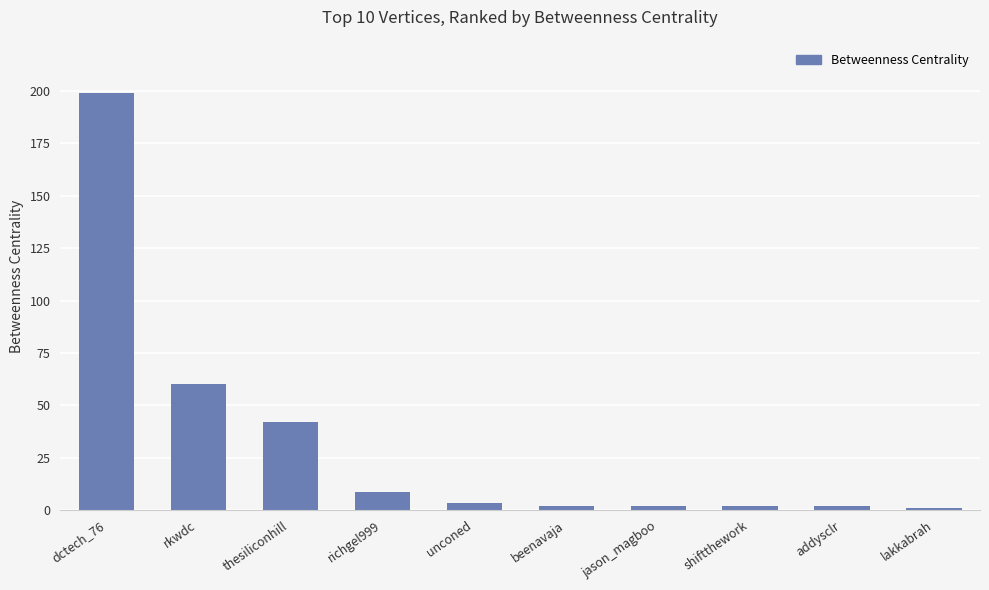

Reading left to right, what are all the values shown in this chart?

dctech_76=199.3	rkwdc=60.0	thesiliconhill=42.0	richgel999=8.3	unconed=3.3	beenavaja=2.0	jason_magboo=2.0	shiftthework=2.0	addysclr=2.0	lakkabrah=1.0